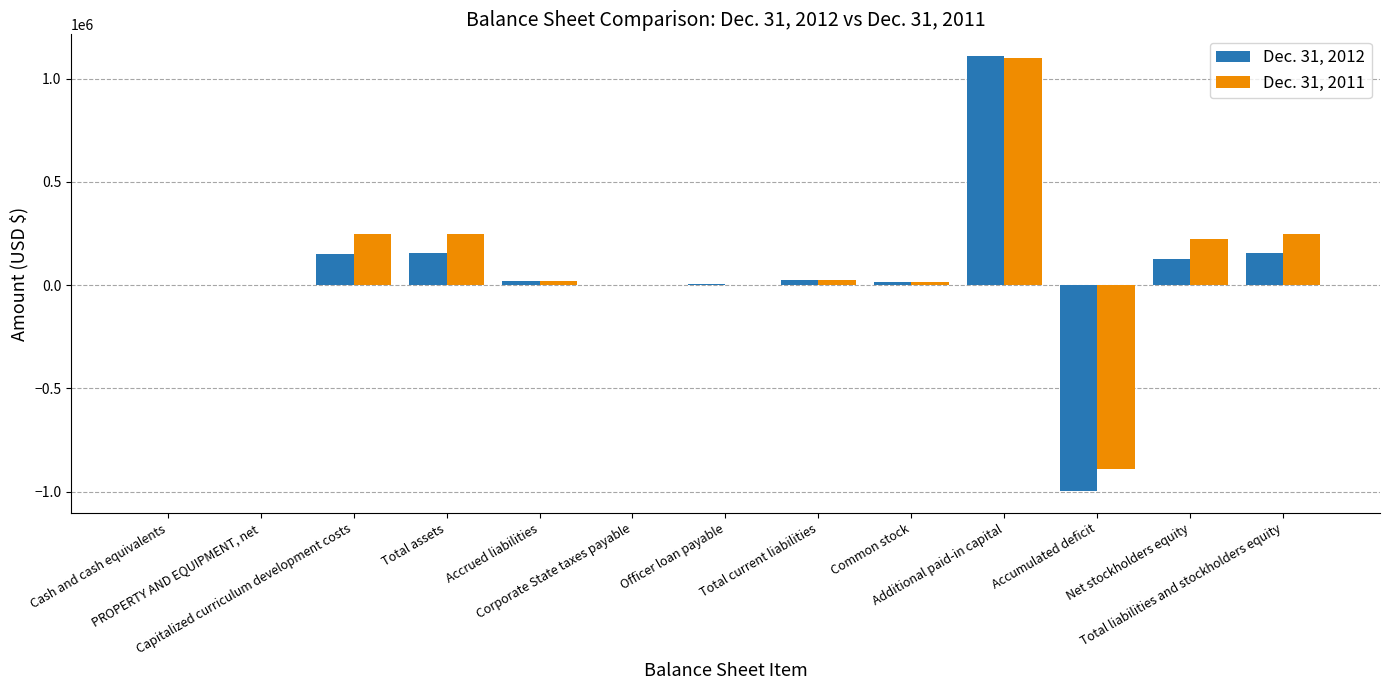

Reading right to left, list all the values displayed in this chart.

Dec. 31, 2012: Total liabilities and stockholders equity=154056	Net stockholders equity=127243	Accumulated deficit=-997807	Additional paid-in capital=1109698	Common stock=15352	Total current liabilities=26813	Officer loan payable=6333	Corporate State taxes payable=480	Accrued liabilities=20000	Total assets=154056	Capitalized curriculum development costs=153067	PROPERTY AND EQUIPMENT, net=779	Cash and cash equivalents=210
Dec. 31, 2011: Total liabilities and stockholders equity=248262	Net stockholders equity=224566	Accumulated deficit=-891434	Additional paid-in capital=1100650	Common stock=15350	Total current liabilities=23696	Officer loan payable=3036	Corporate State taxes payable=660	Accrued liabilities=20000	Total assets=248262	Capitalized curriculum development costs=246000	PROPERTY AND EQUIPMENT, net=2180	Cash and cash equivalents=82